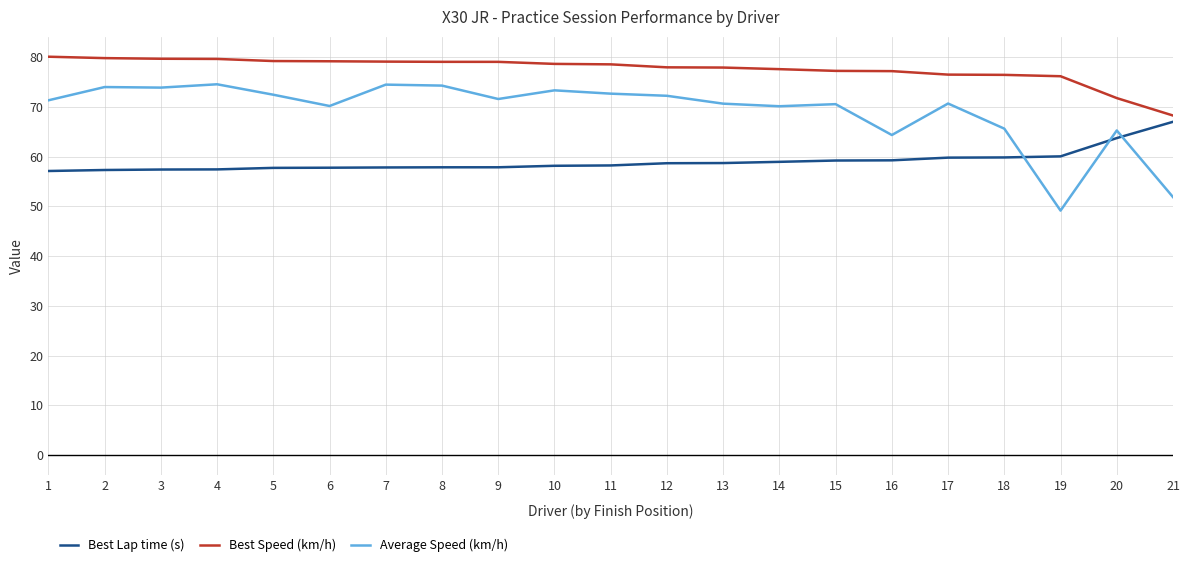

Which series has the widest spread of values?

Average Speed (km/h)